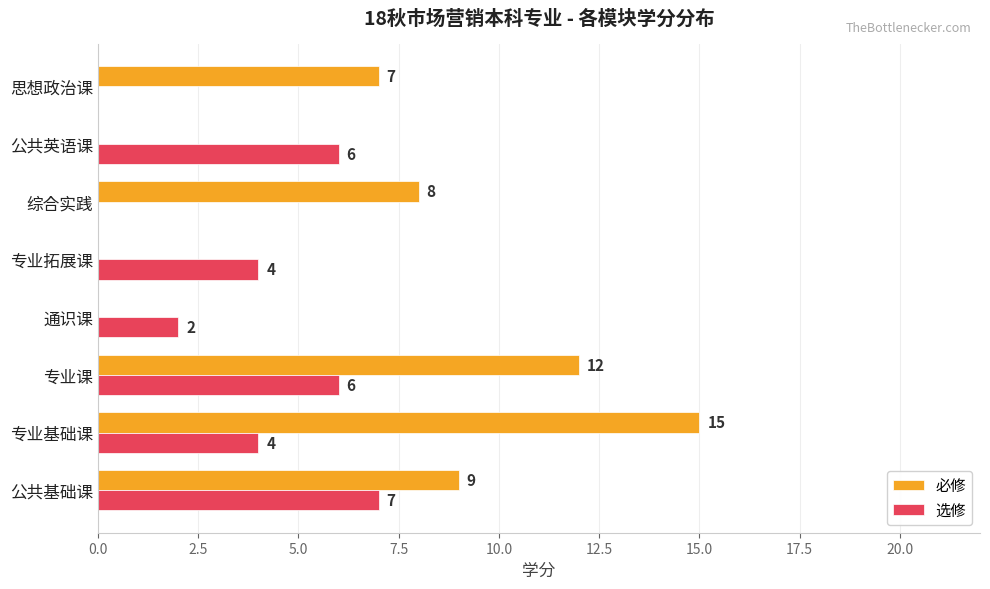

At which category is the sum across all series the highest?

专业基础课